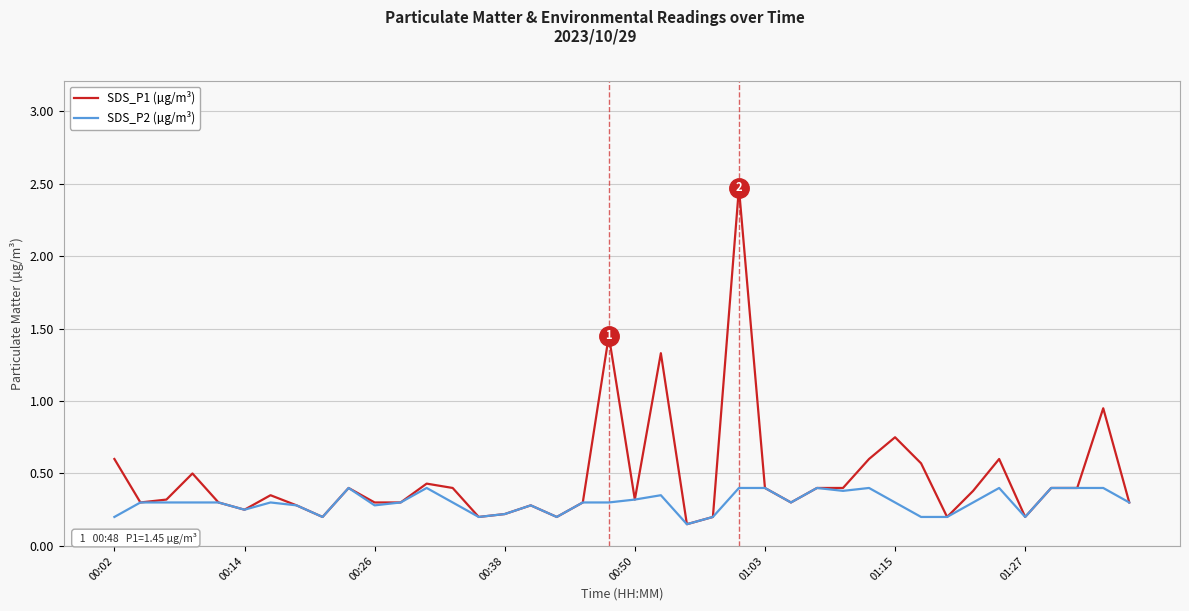

Which series has the widest spread of values?

SDS_P1 (µg/m³)